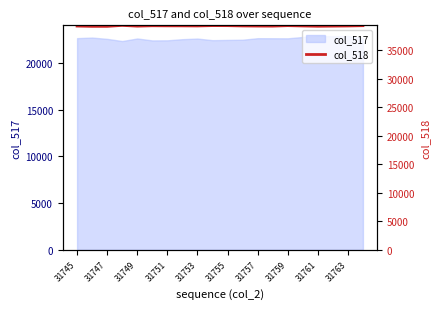

The col_517 series shows 8662 at 31755. True or false?

False